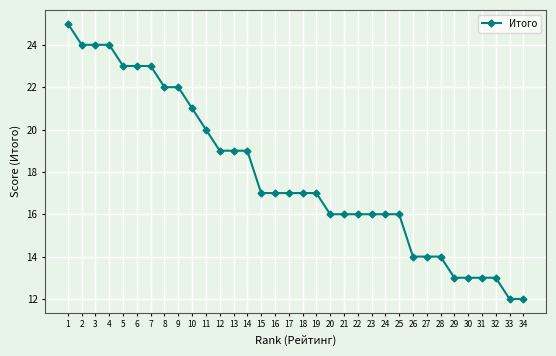

What is the difference between the second highest and minimum values?

12